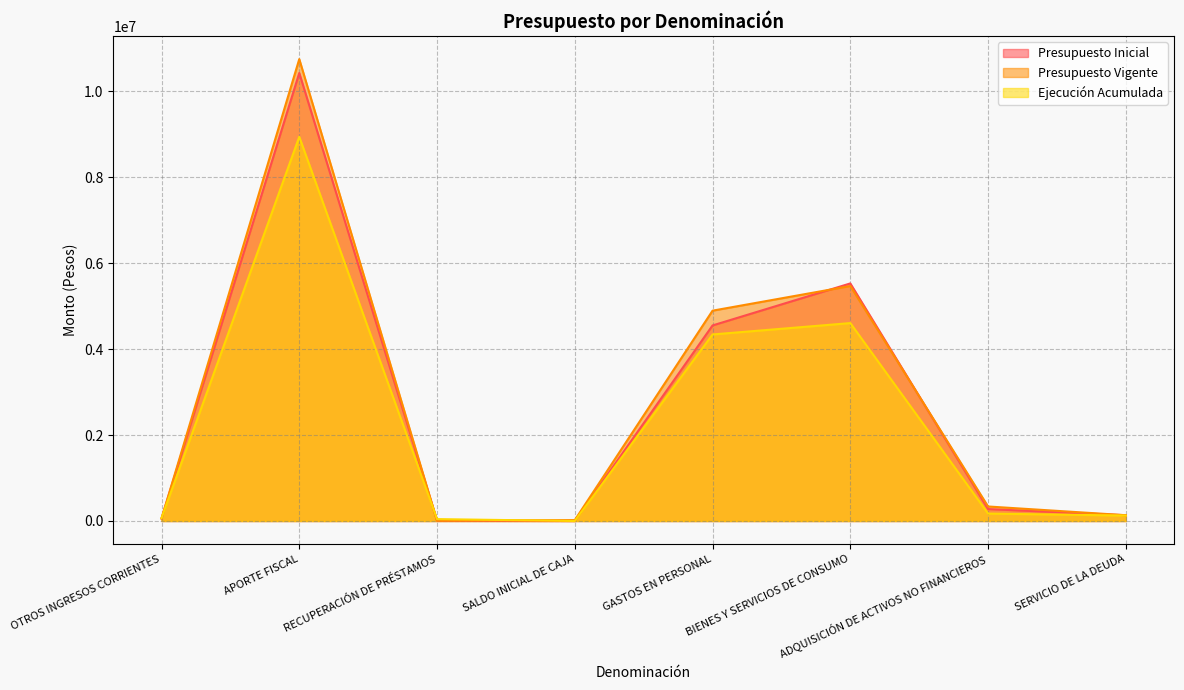

Reading left to right, transcribe all the data shown in this chart.

Presupuesto Inicial: 57691	10421601	8240	0	4549107	5526409	277590	134426
Presupuesto Vigente: 57691	10744458	8240	20811	4892775	5466379	337620	134426
Ejecución Acumulada: 66418	8936725	43919	0	4339391	4603856	172835	126793